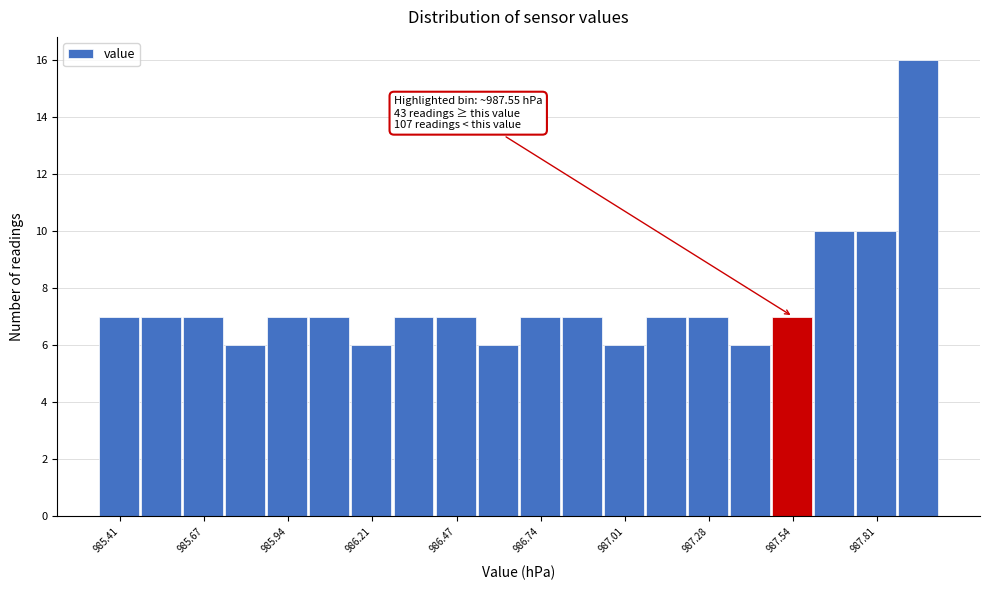

Around what value on the x-axis is the tallest bar? Give the approximate position of its centre, as read against the axis.

987.95